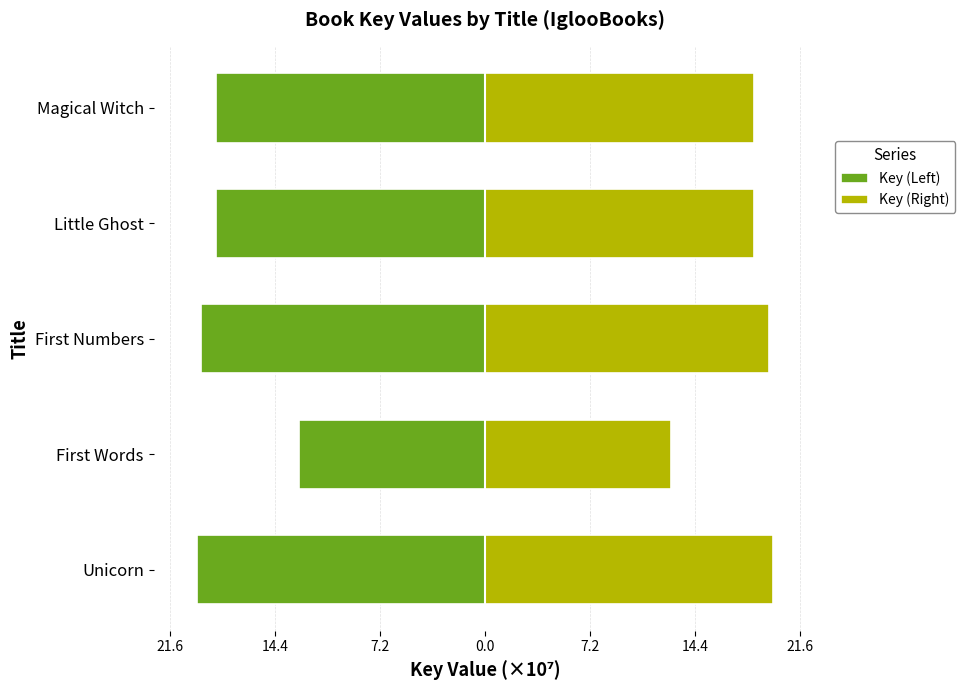

Which series has the largest total across all categories?

Key (Right)